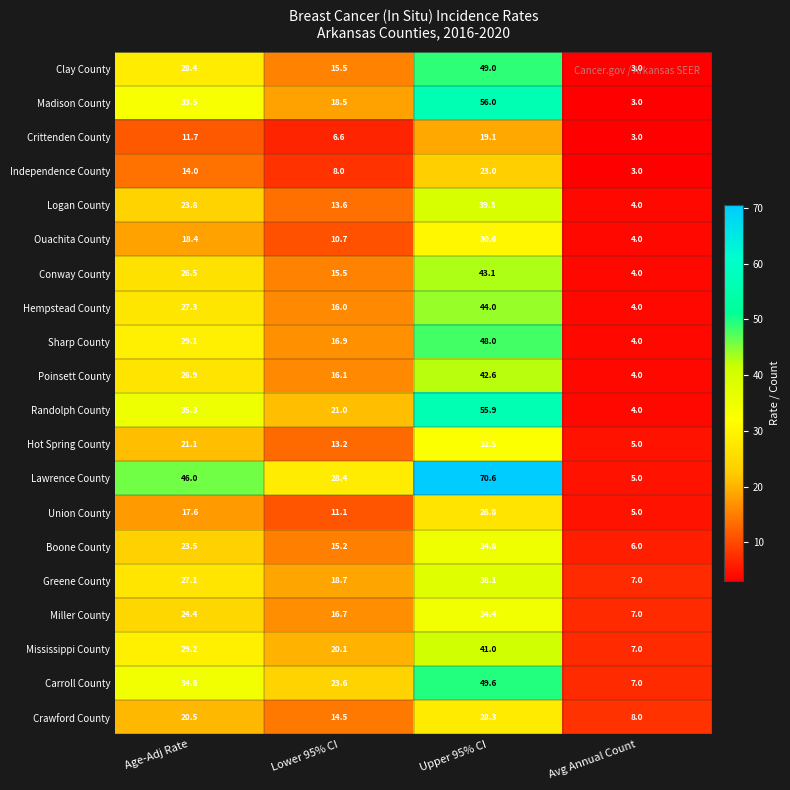

Between Lower 95% CI and Upper 95% CI, which series saw the biggest shift?

Lawrence County